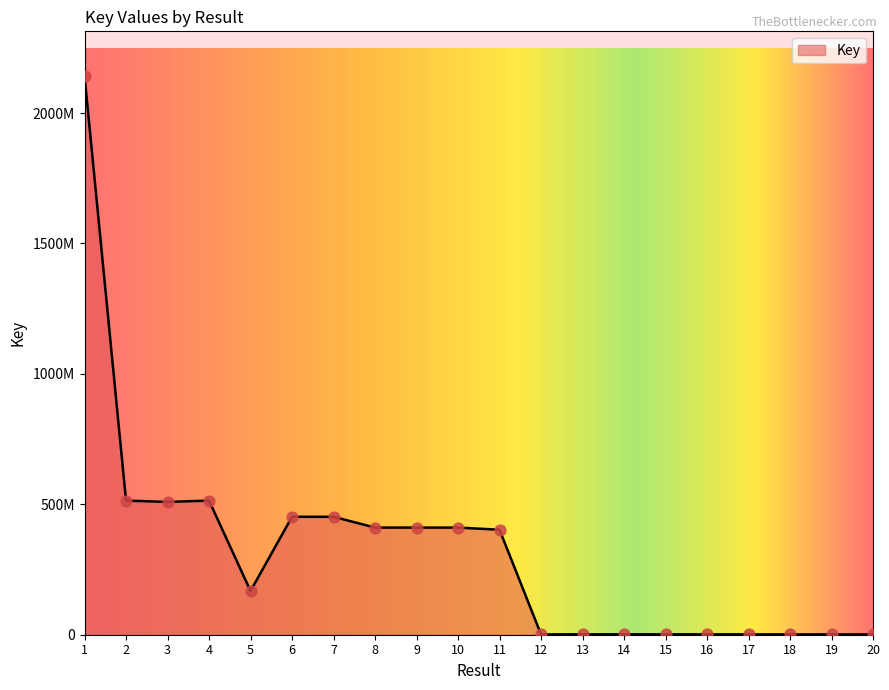

What is the change in value from 3 to 10?

-98420248